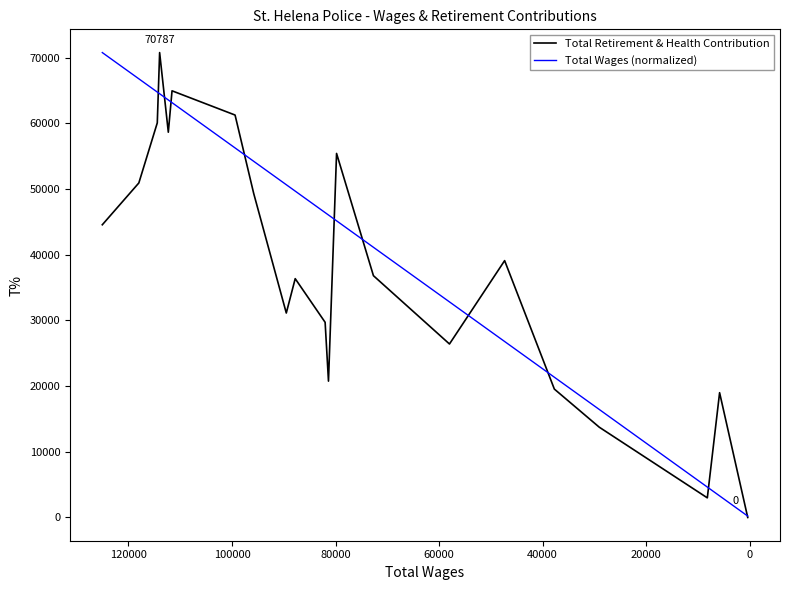

True or false: Total Wages (normalized) and Total Retirement & Health Contribution cross at least once.

True